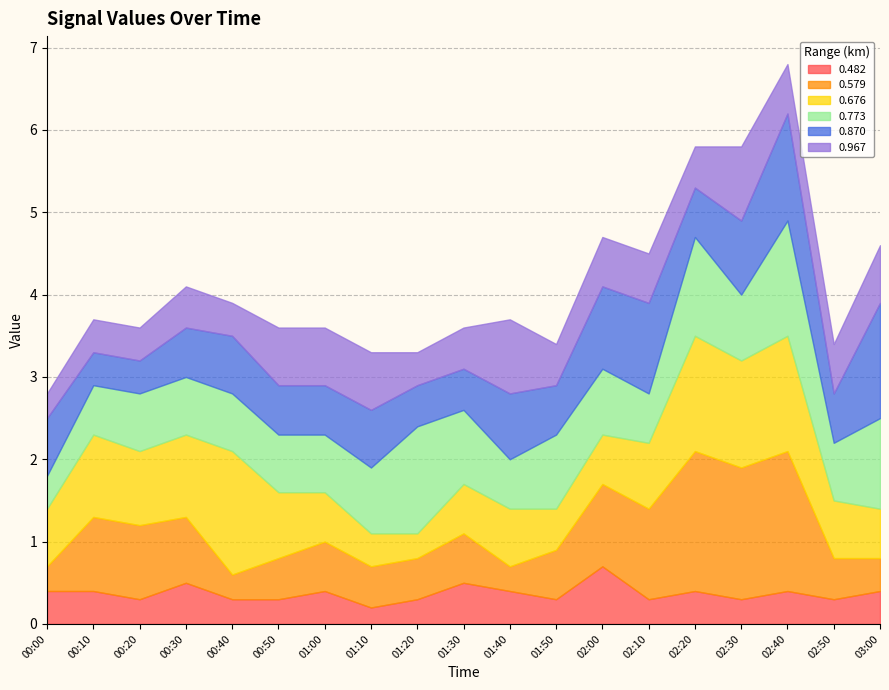

What is the highest value of the 0.482 series?

0.7